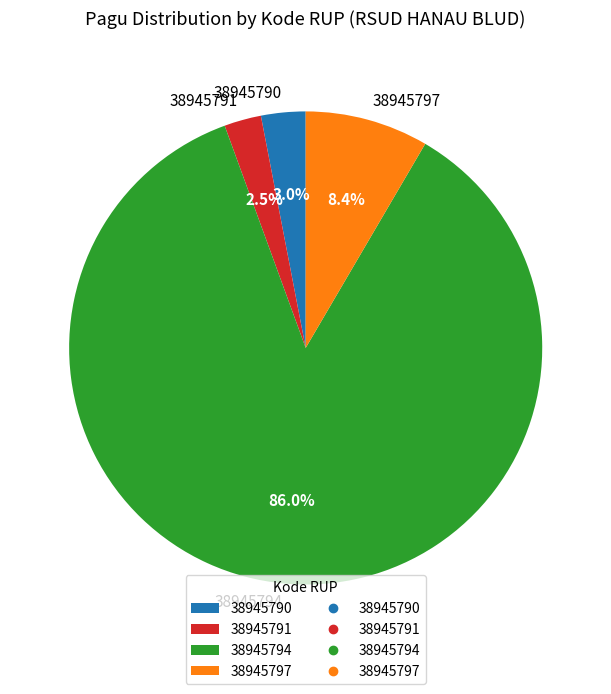

How many slices are in this pie chart?

4